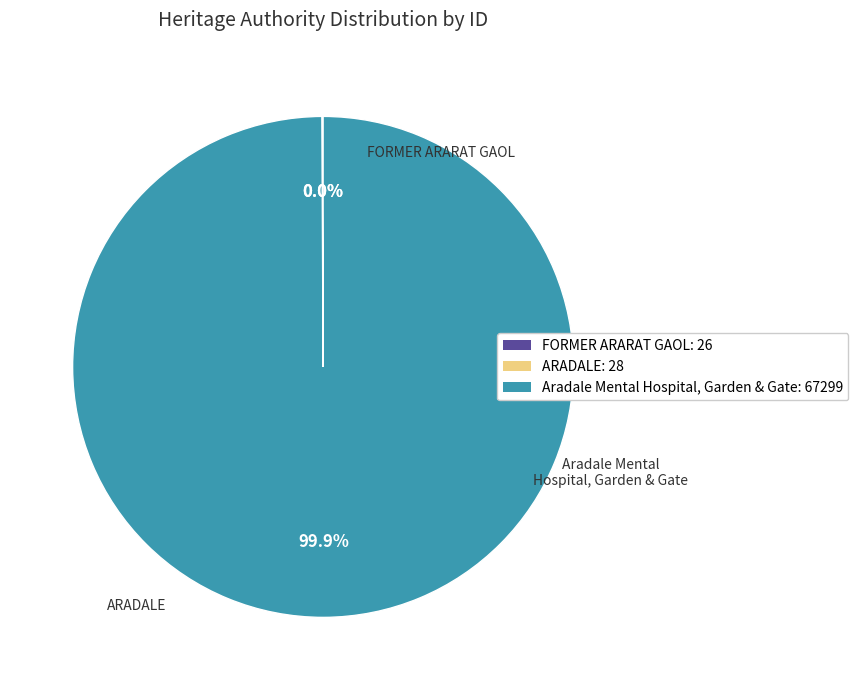

What percentage is the Aradale Mental Hospital, Garden & Gate slice, to the nearest percent?

100%